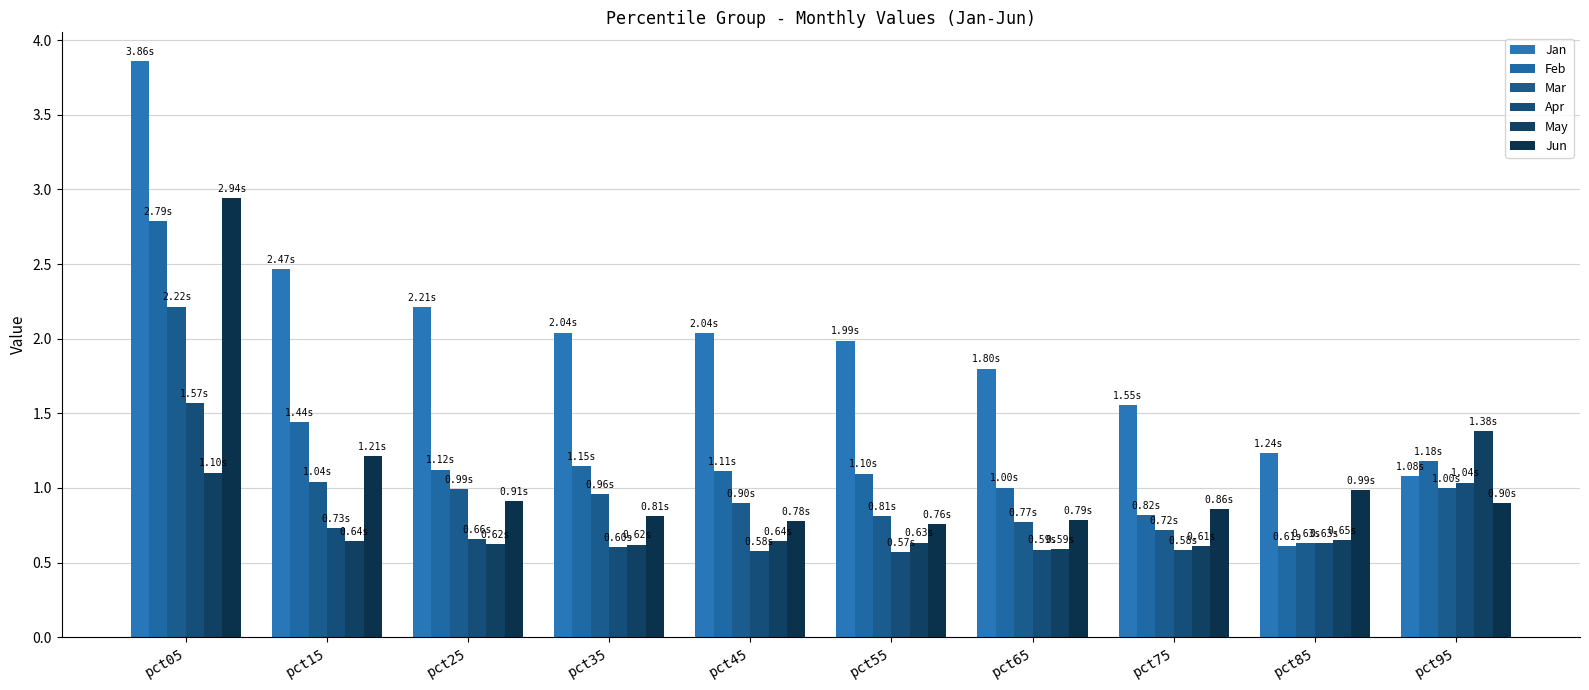

Are the bars horizontal?

No